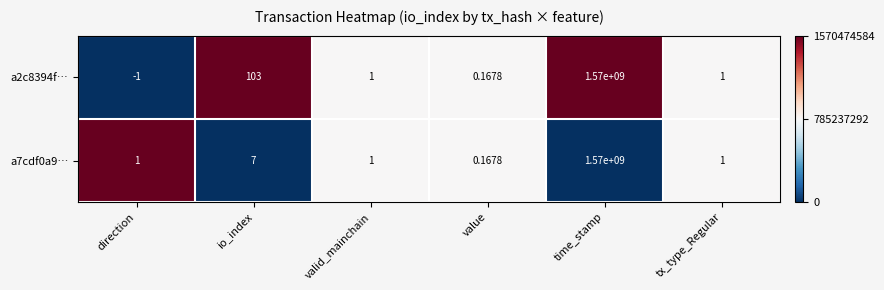

How many values in the a2c8394f… series are below 1?

2